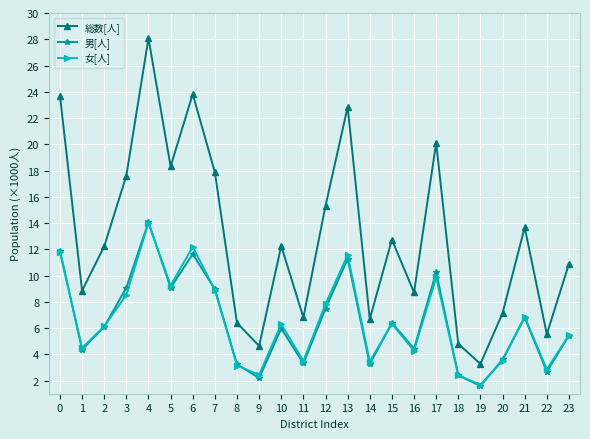

What are all the series names shown in the legend?

総数[人], 男[人], 女[人]